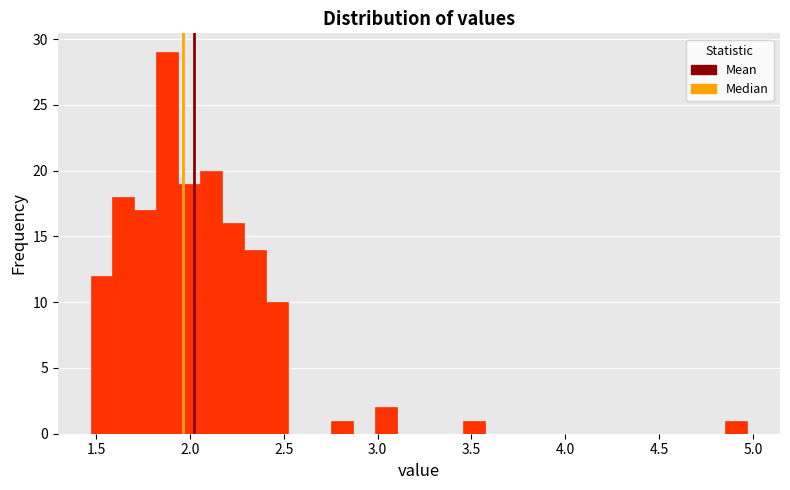

Around what value on the x-axis is the tallest bar? Give the approximate position of its centre, as read against the axis.

1.90